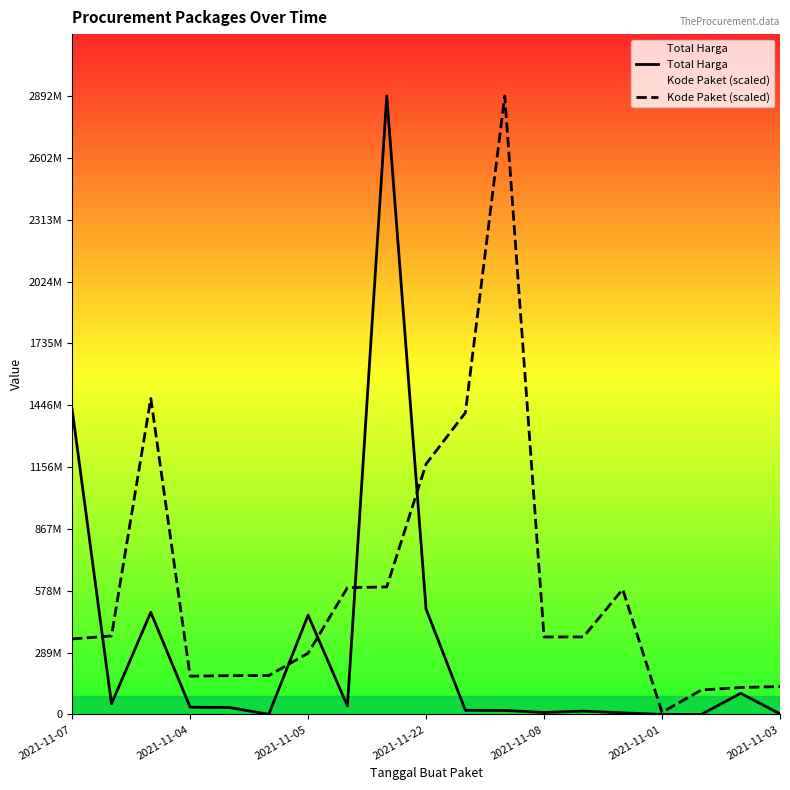

How many lines are shown in the chart?

2